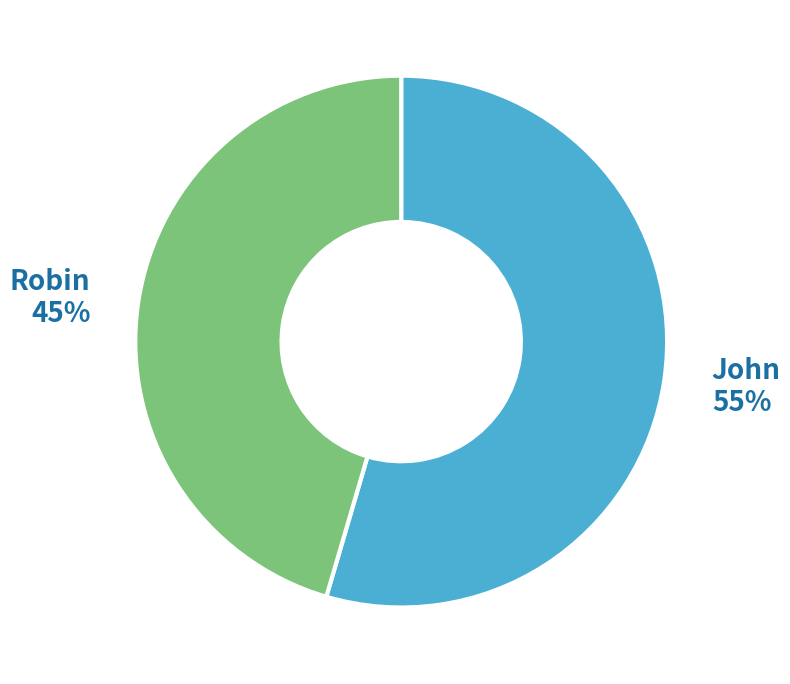

The John slice represents 55% of the pie. True or false?

True